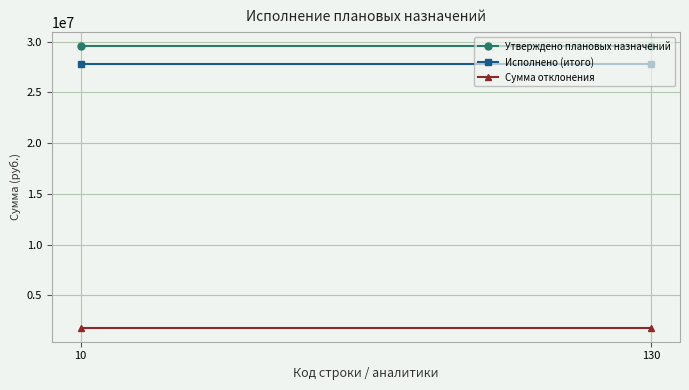

At which label does Утверждено плановых назначений reach its minimum?

10